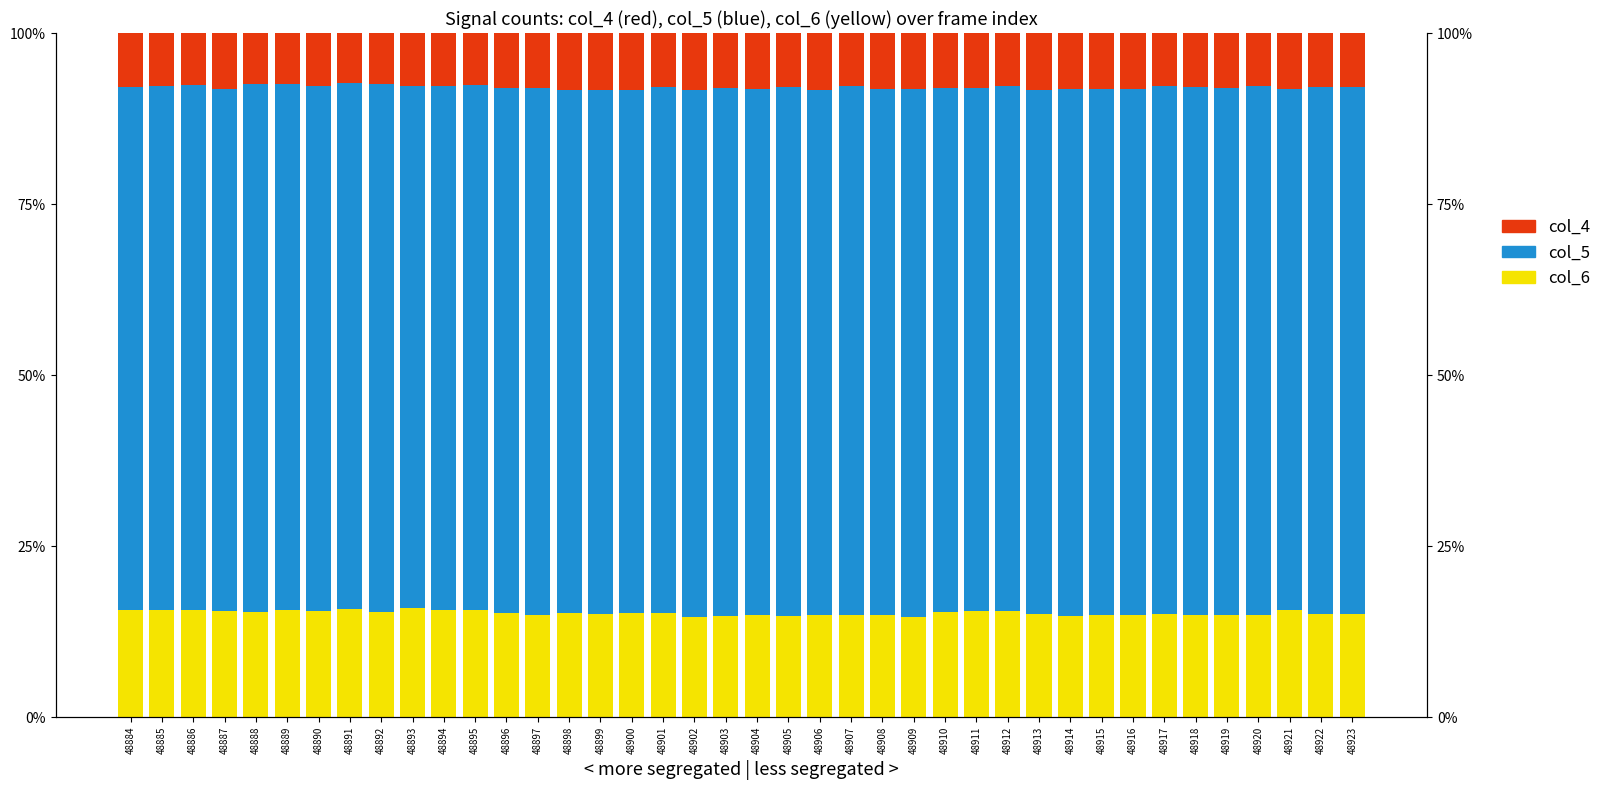

What is the difference between the maximum and minimum values in the col_5 series?

1.2